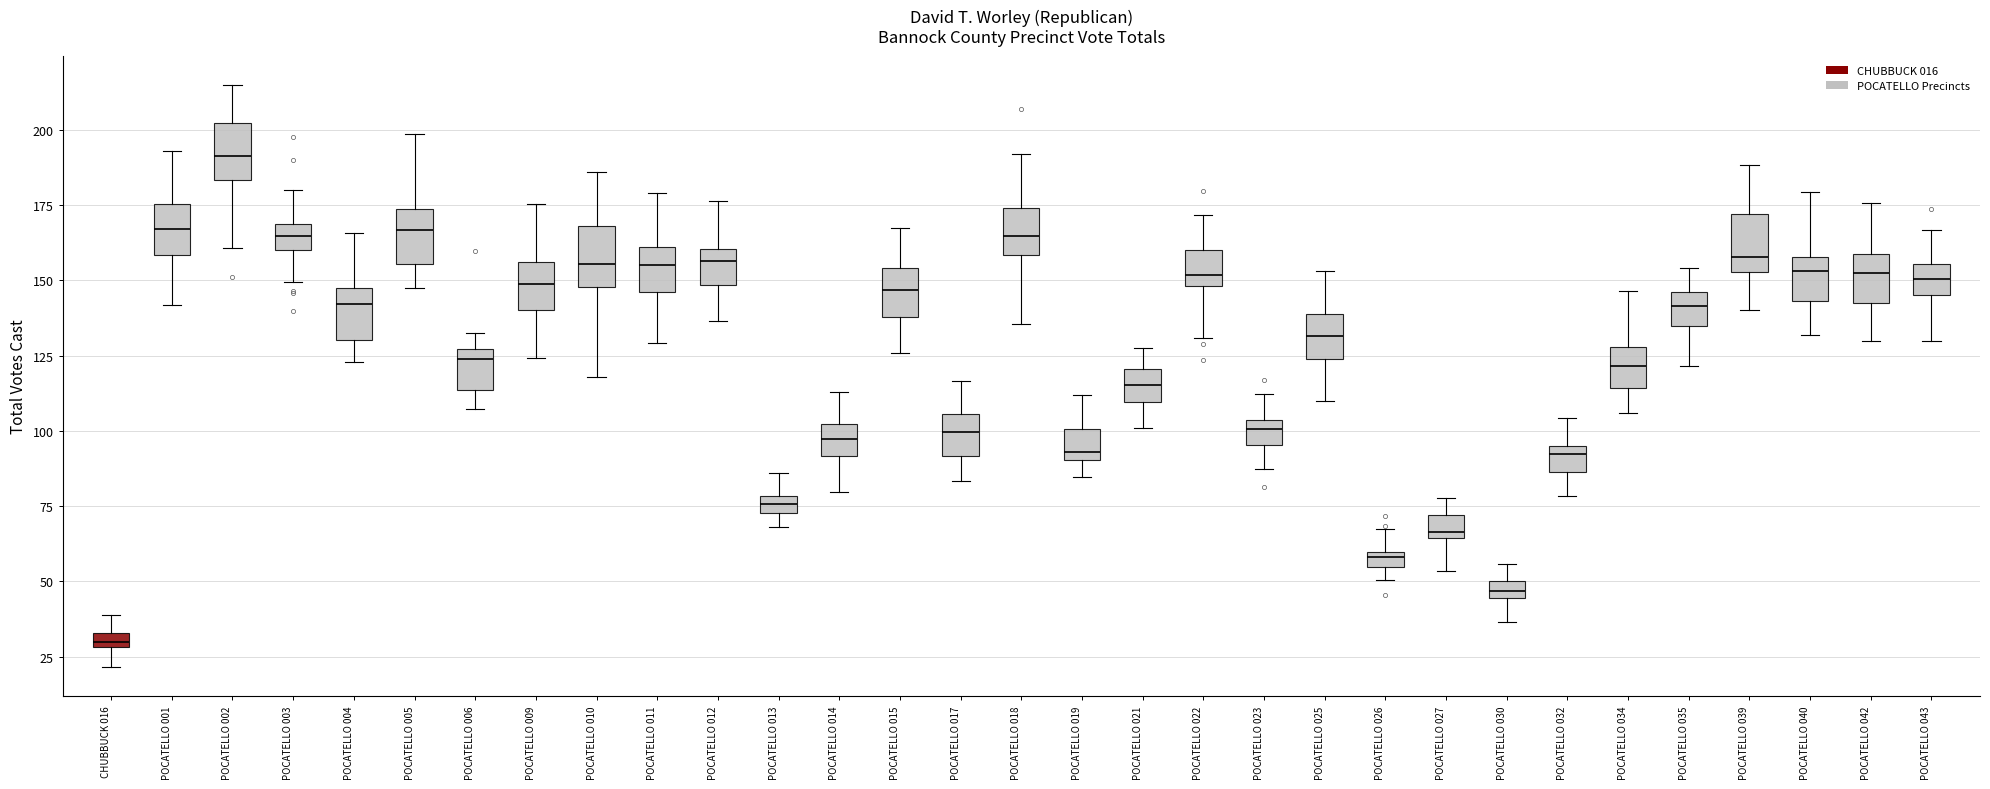

Which box's median line is the highest?

POCATELLO 002